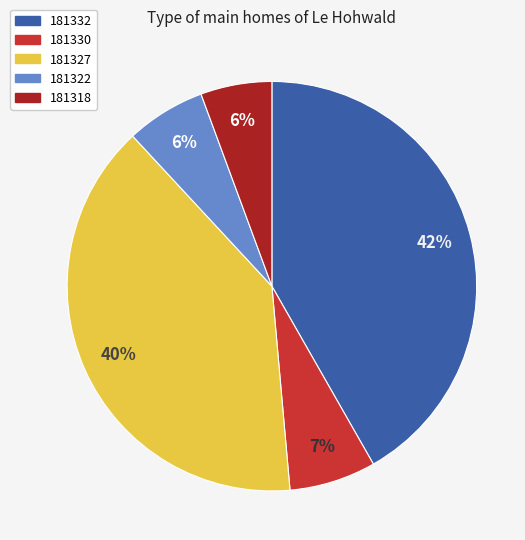

True or false: 181332 accounts for 53% of the total.

False